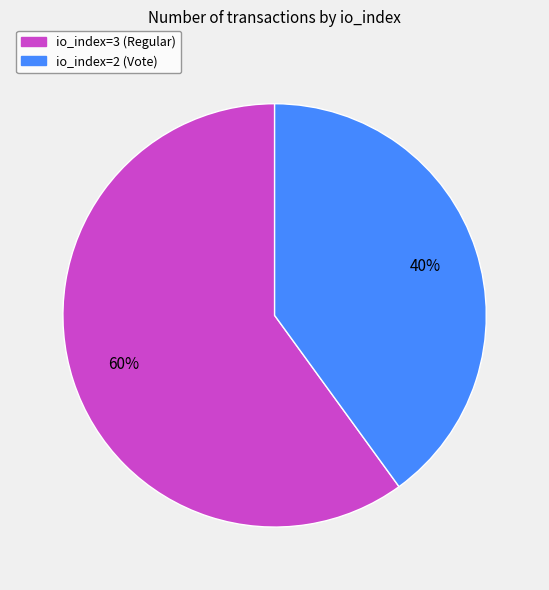

Which has a higher value, io_index=2 (Vote) or io_index=3 (Regular)?

io_index=3 (Regular)